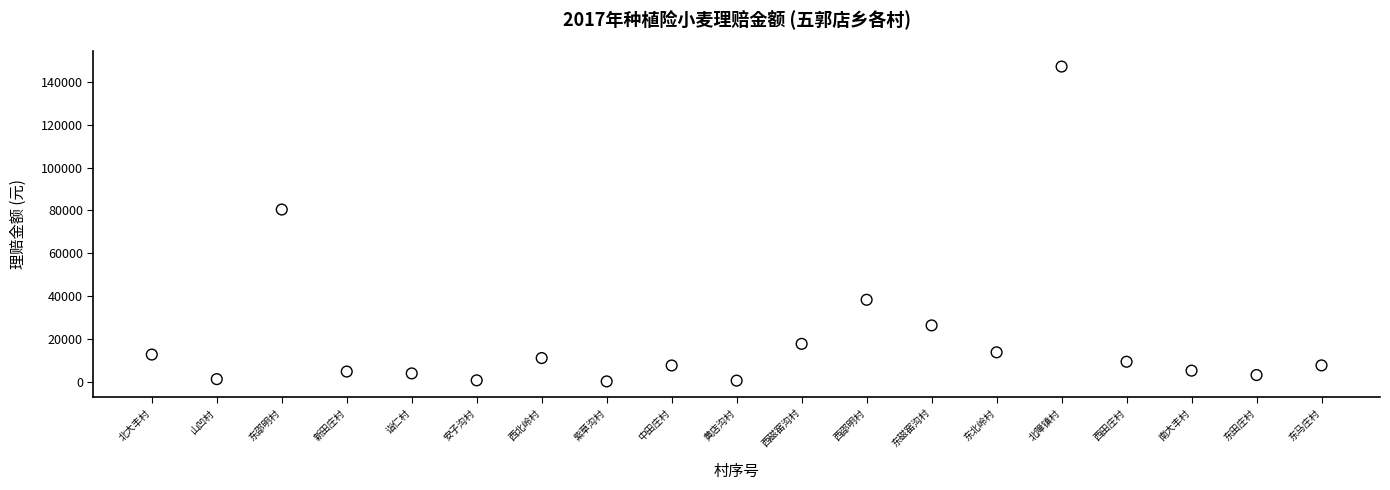

What Y value in the scatter plot is closest to 73683?

80432.1